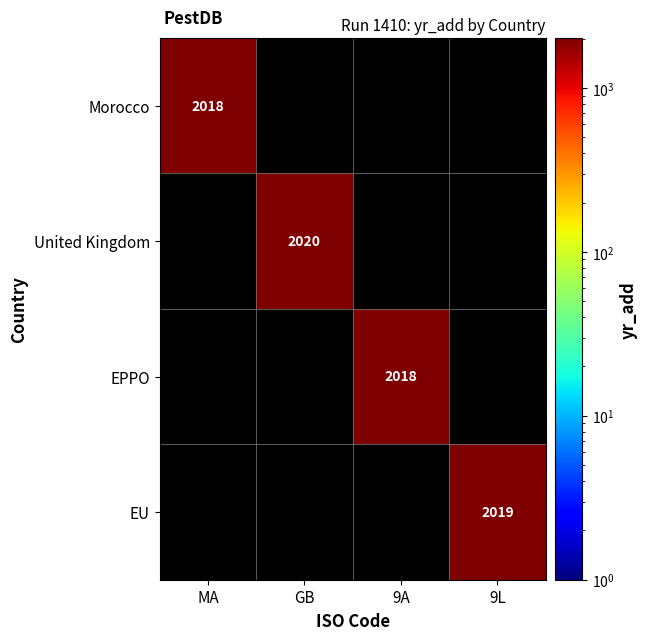

At how many categories does at least one series exceed 2019?

1